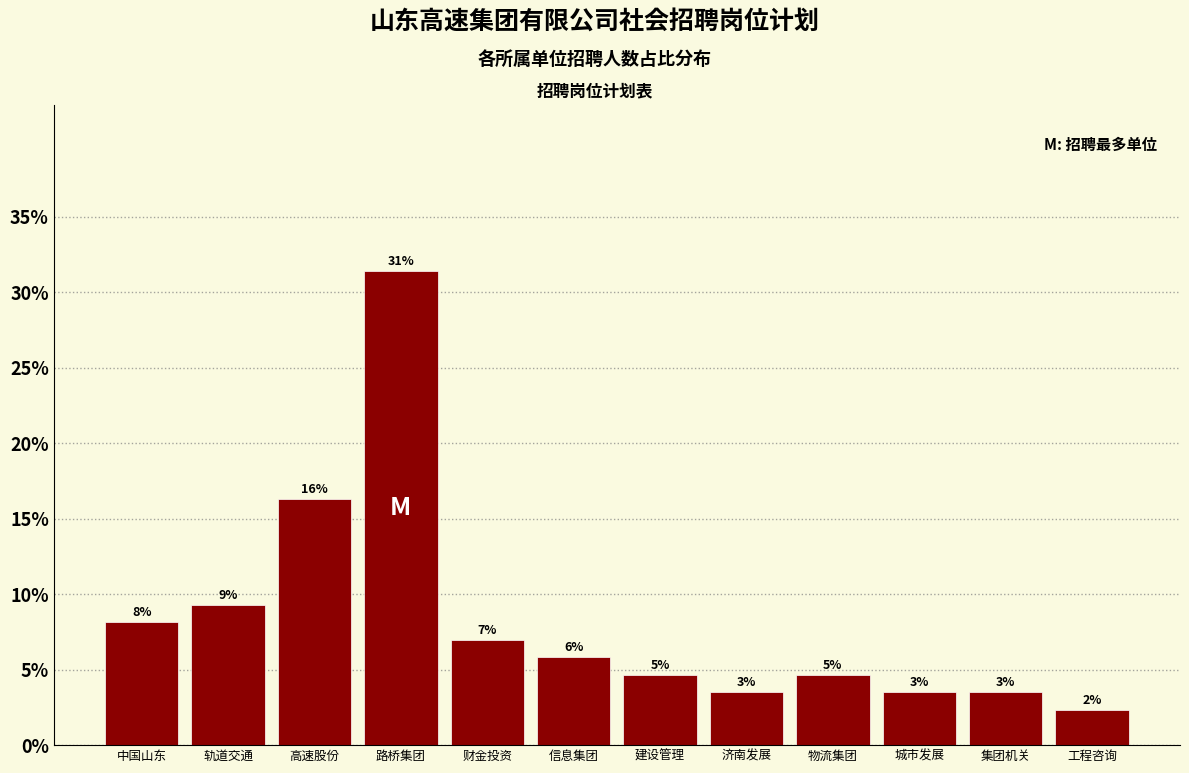

Are the bars horizontal?

No